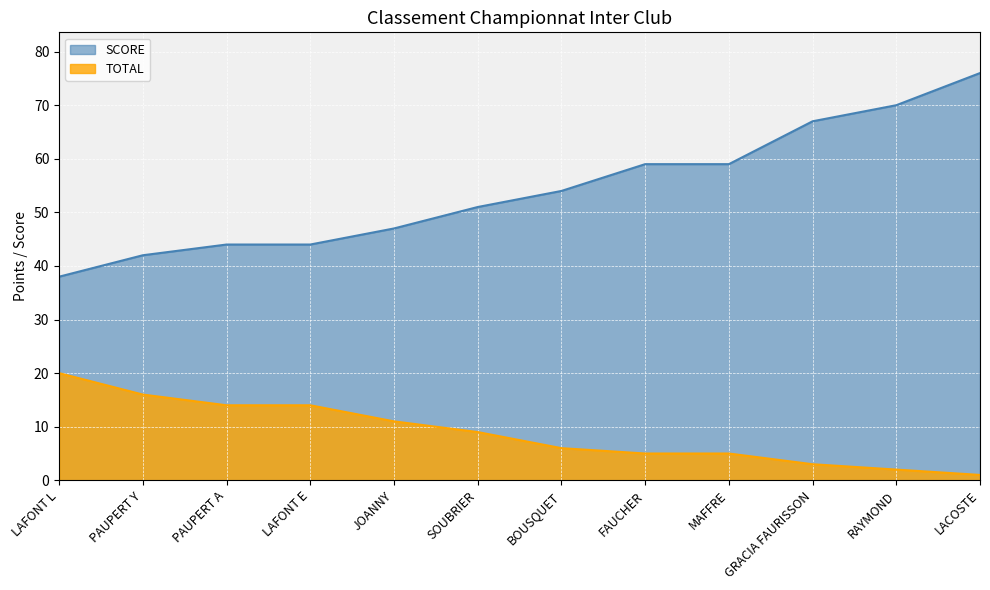

What are all the series names shown in the legend?

SCORE, TOTAL